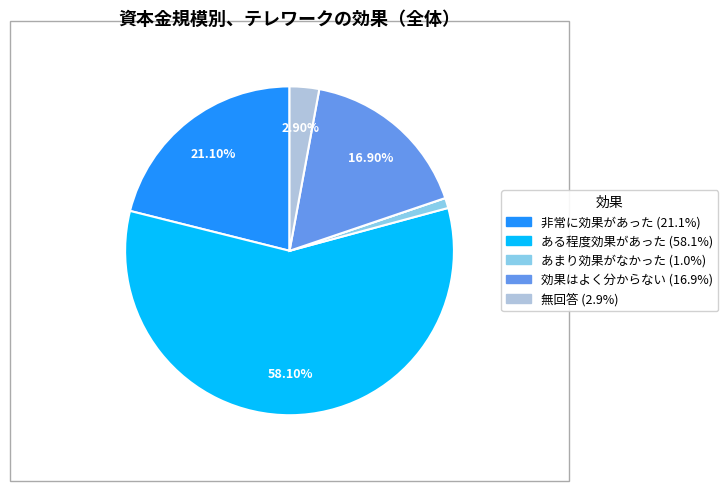

Is there a majority slice in this chart?

Yes